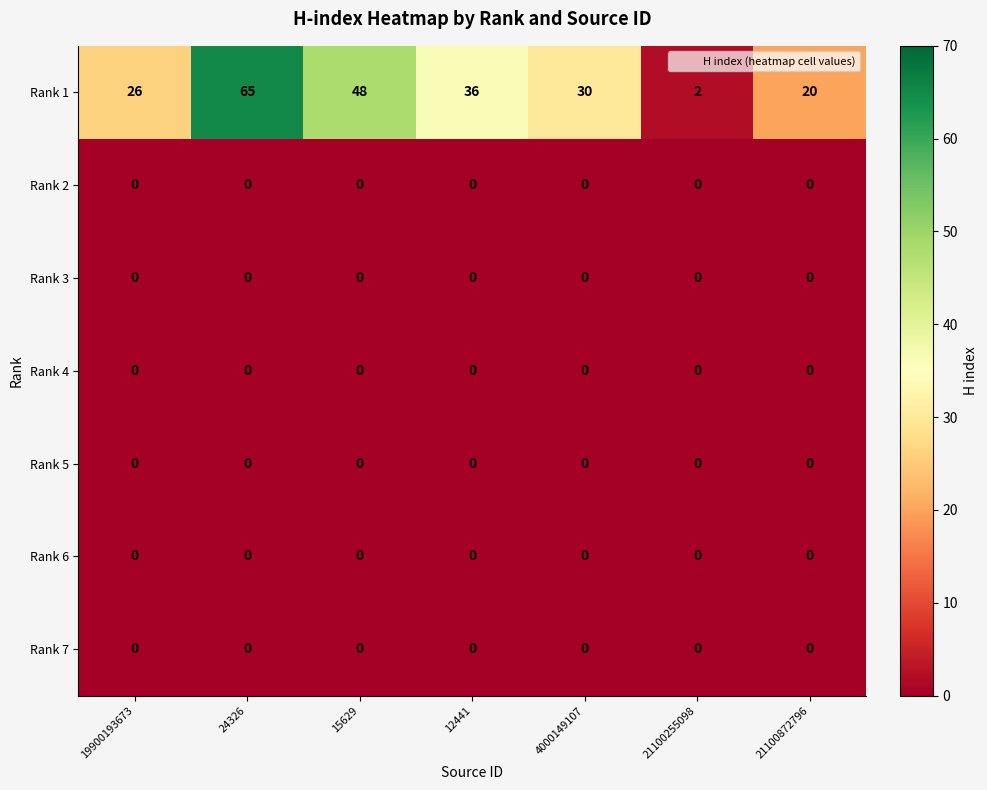

At how many categories does at least one series exceed 62?

1